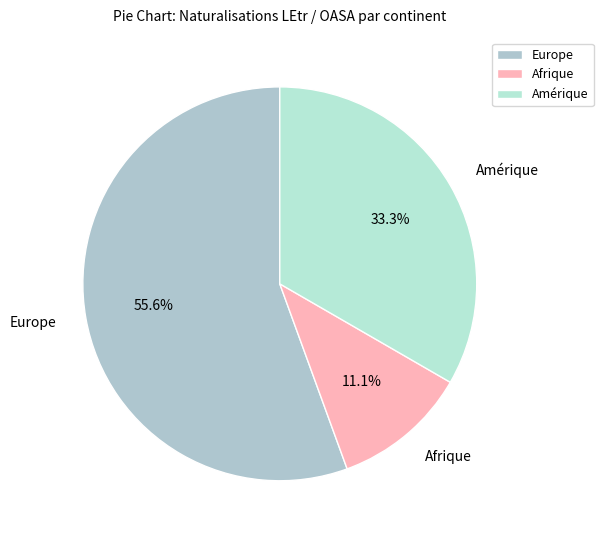

Which has a higher value, Amérique or Europe?

Europe